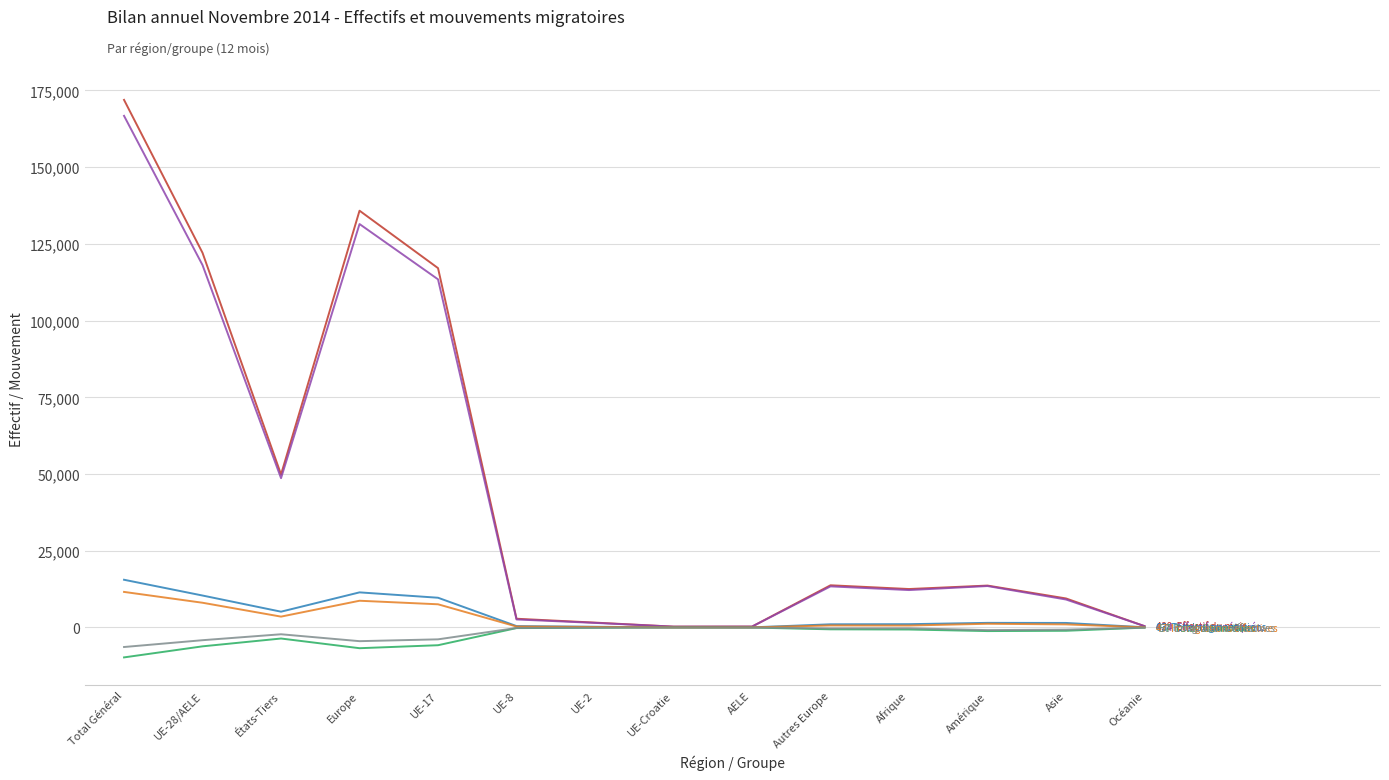

What is the minimum value shown in the chart?

-9758